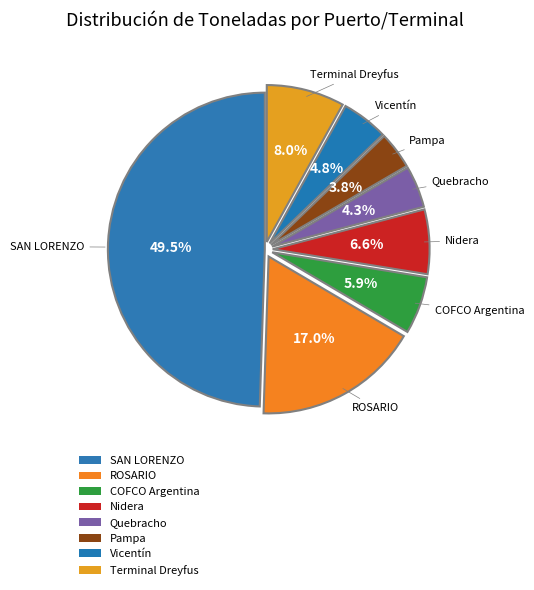

What portion of the pie excludes Pampa?

96.2%